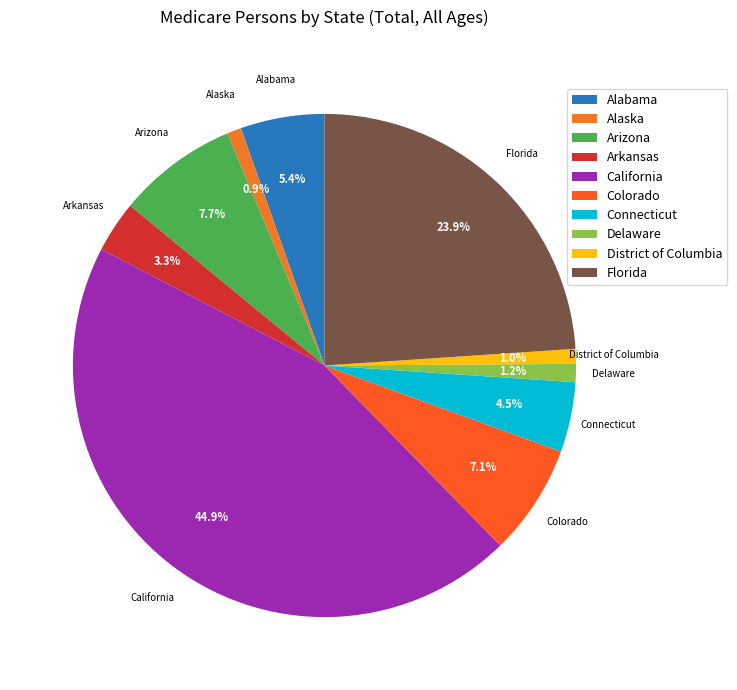

Which slice is the largest?

California